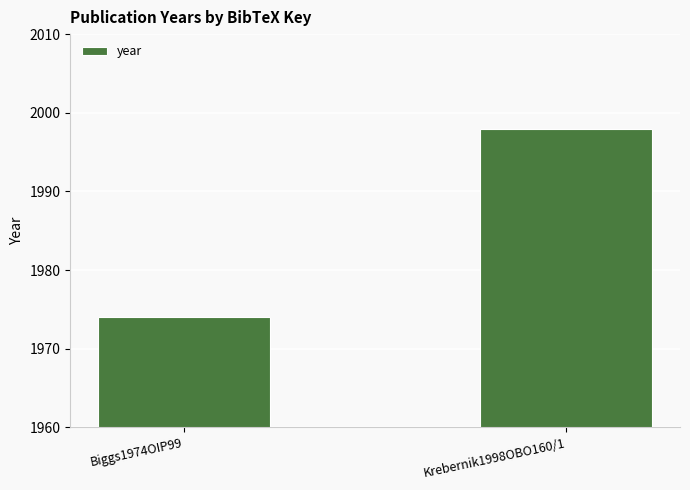

Which category has the lowest value across all series?

Biggs1974OIP99